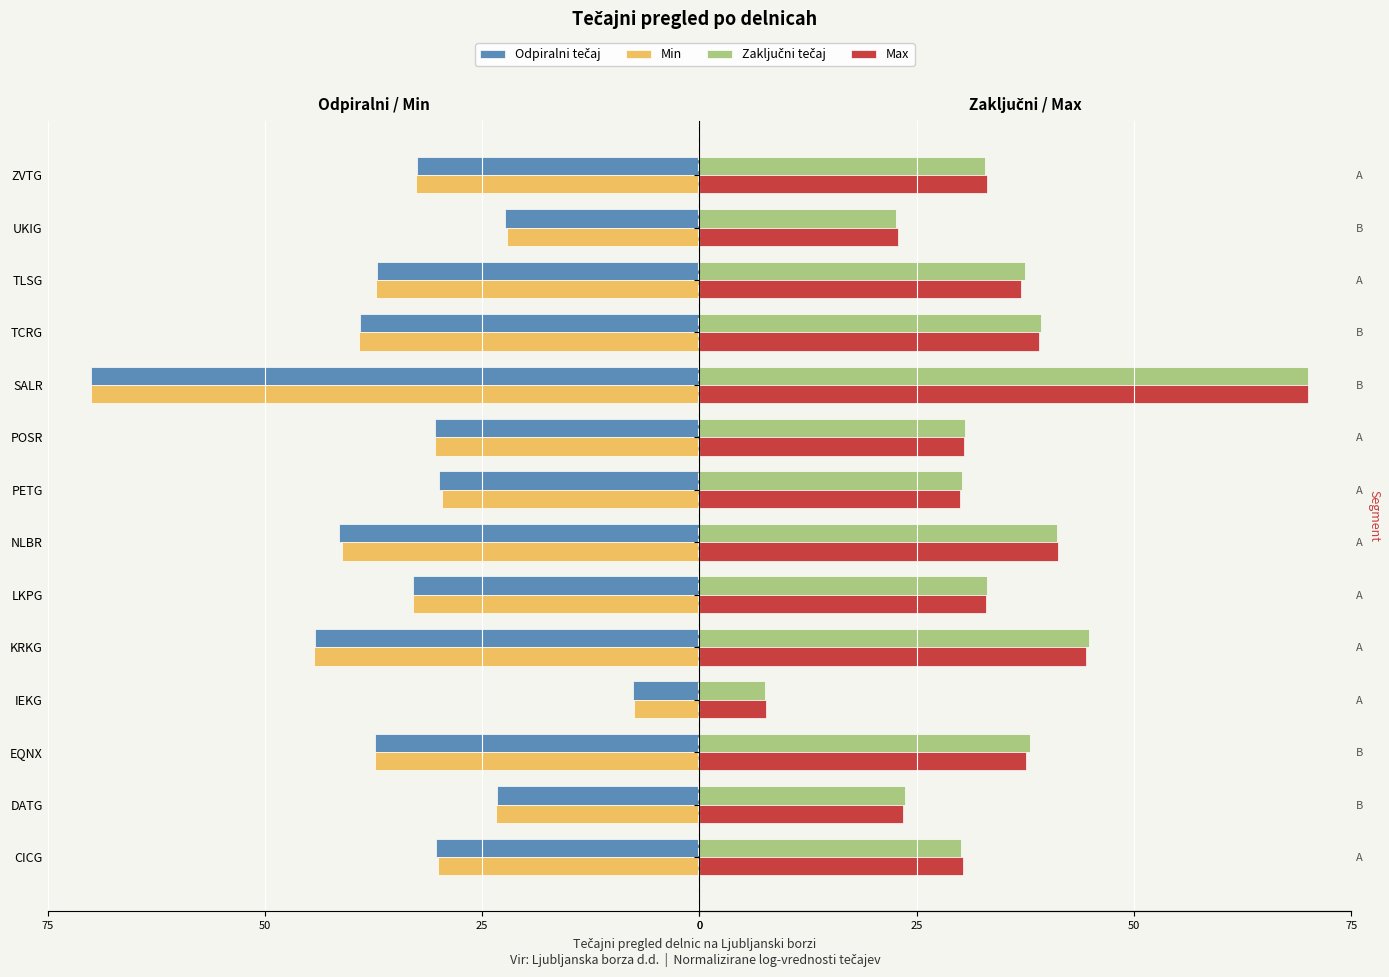

The value of Min at PETG is -44.3. True or false?

False